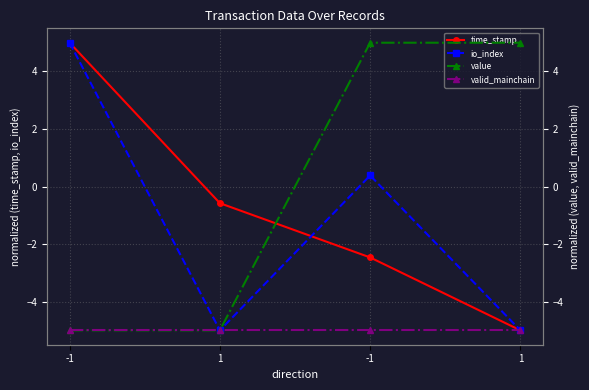

How many lines are shown in the chart?

4